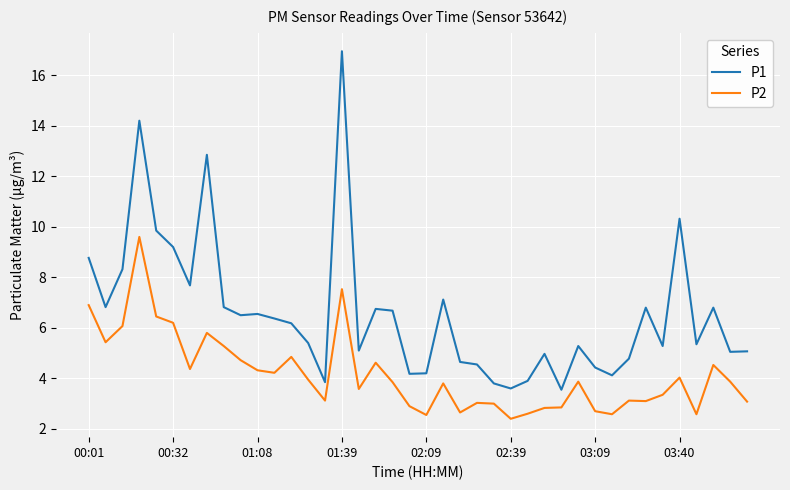

Rank the series by their maximum value, from lowest to highest.

P2, P1